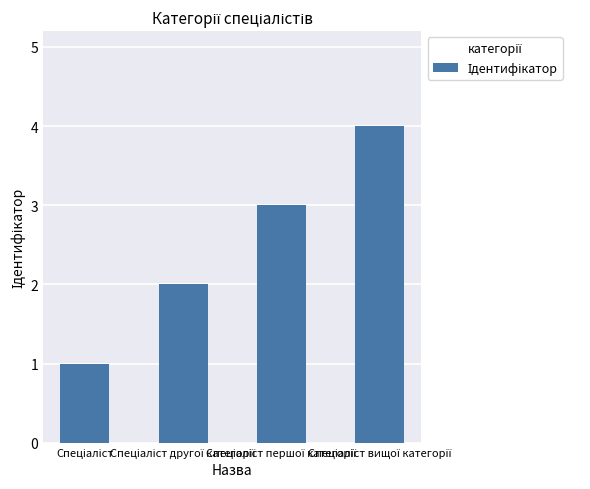

How many values are below 3?

2